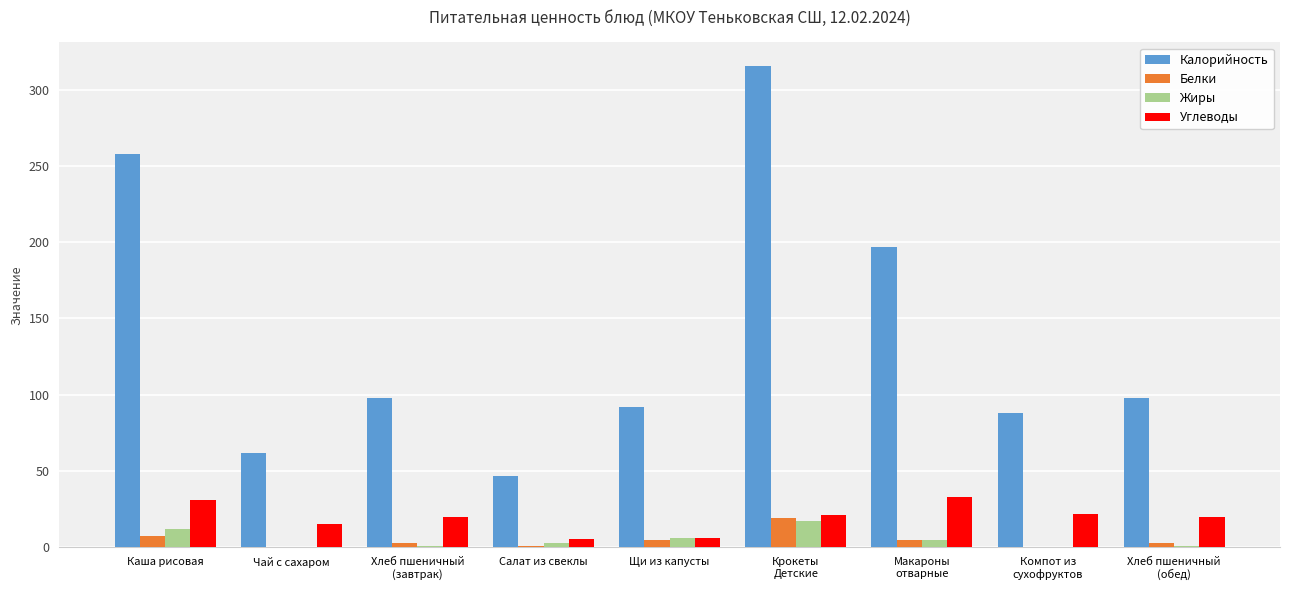

What is the sum of all Жиры values?

44.4